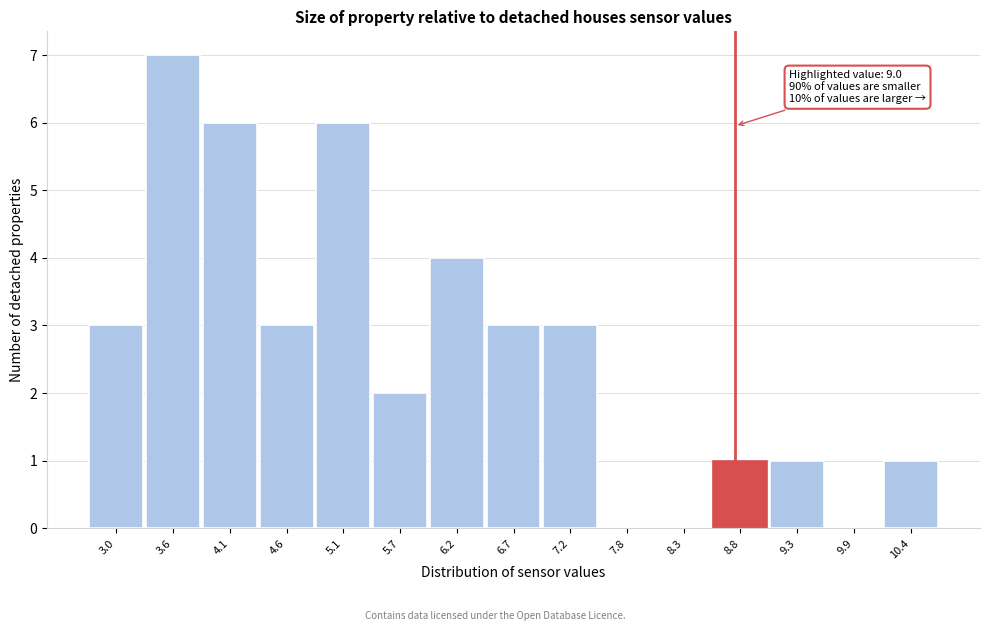

Reading left to right, what are all the values shown in this chart?

3.0=3	3.6=7	4.1=6	4.6=3	5.1=6	5.7=2	6.2=4	6.7=3	7.2=3	7.8=0	8.3=0	8.8=1	9.3=1	9.9=0	10.4=1